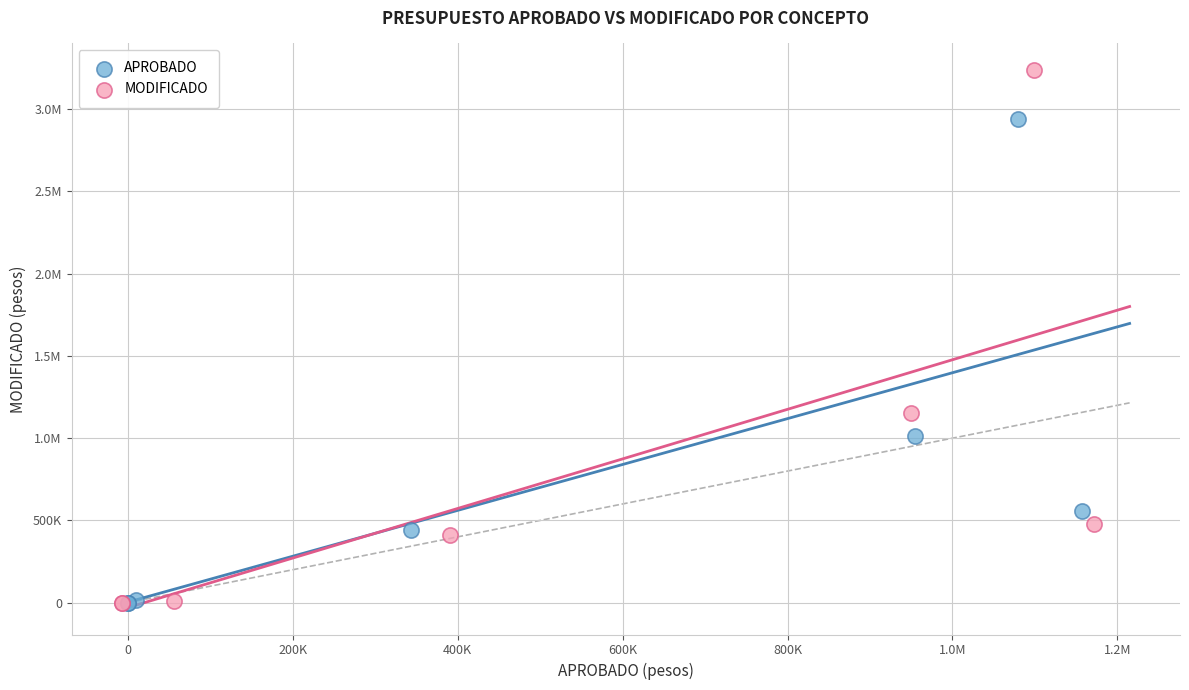

What are all the series names shown in the legend?

APROBADO, MODIFICADO